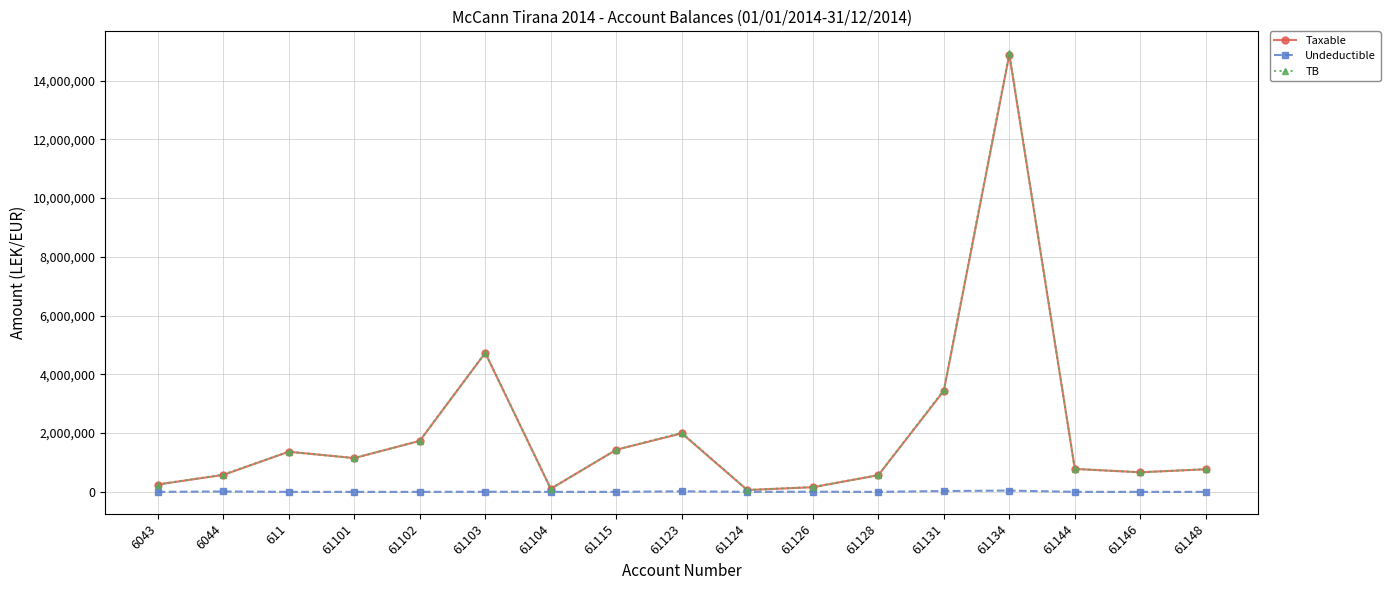

What is the spread (max minus min) of values at 61101?

1149043.7